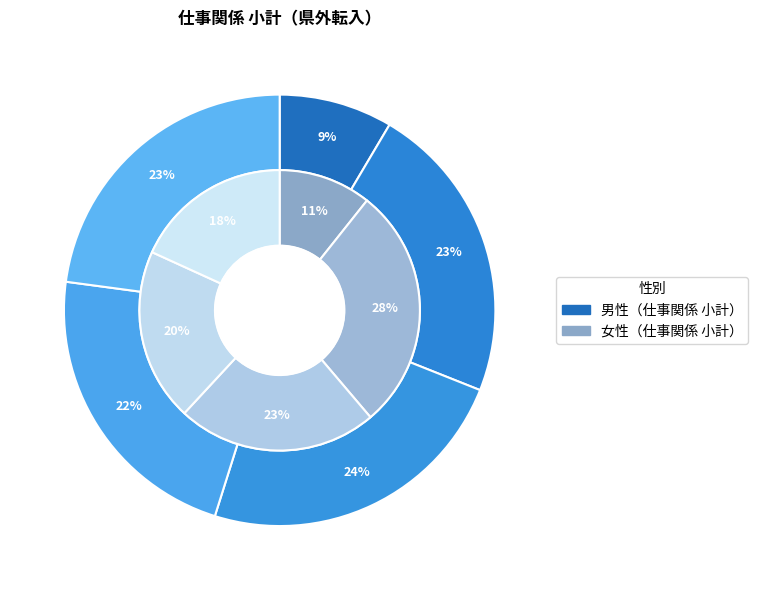

Count the number of slices in the pie.

5